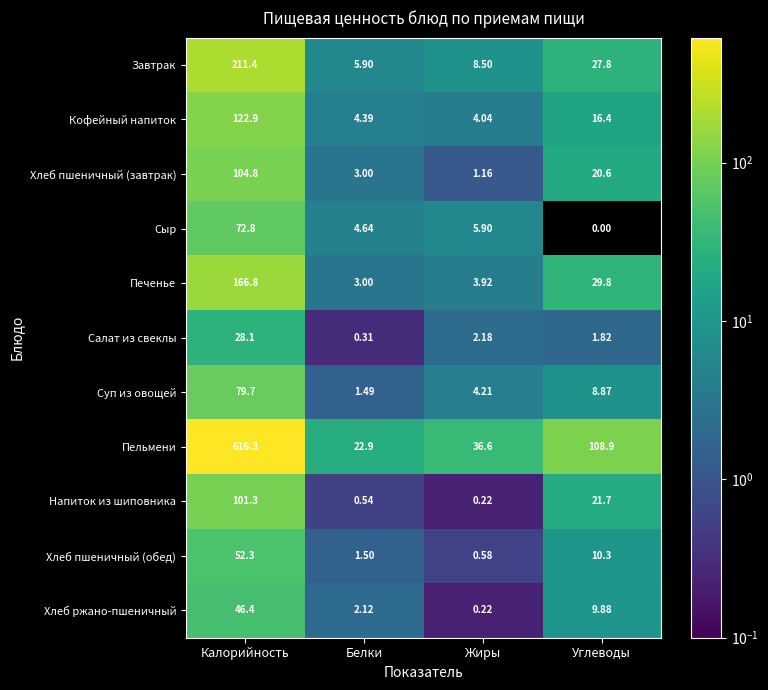

Is the value of Печенье at Калорийность greater than the value of Пельмени at Белки?

Yes